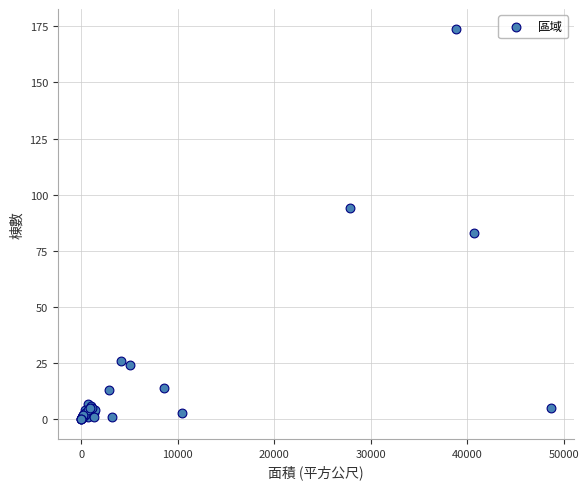

What Y value in the scatter plot is closest to 87?

83